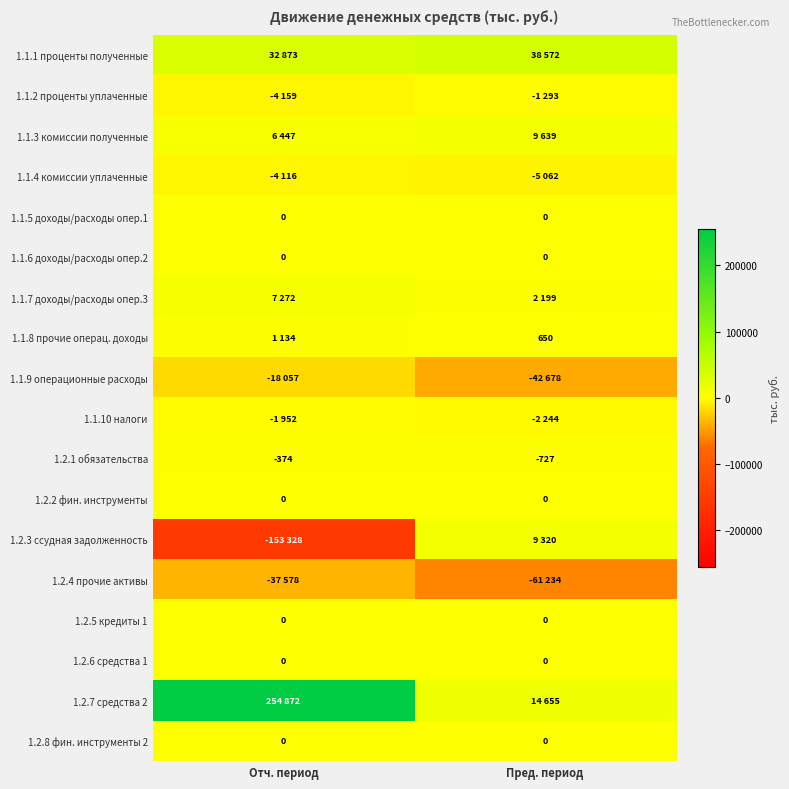

The value of 1.1.6 доходы/расходы опер.2 at Отч. период is 0. True or false?

True